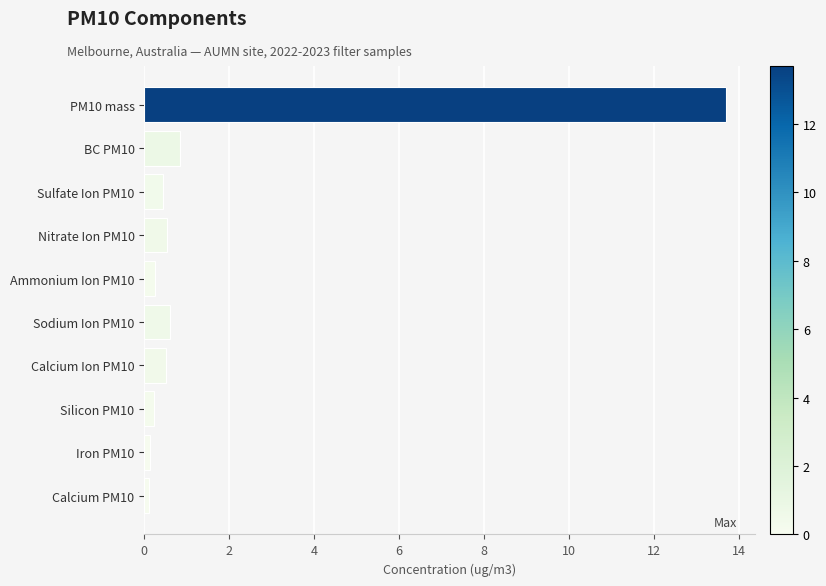

What is the label of the 7th bar from the bottom?

Nitrate Ion PM10